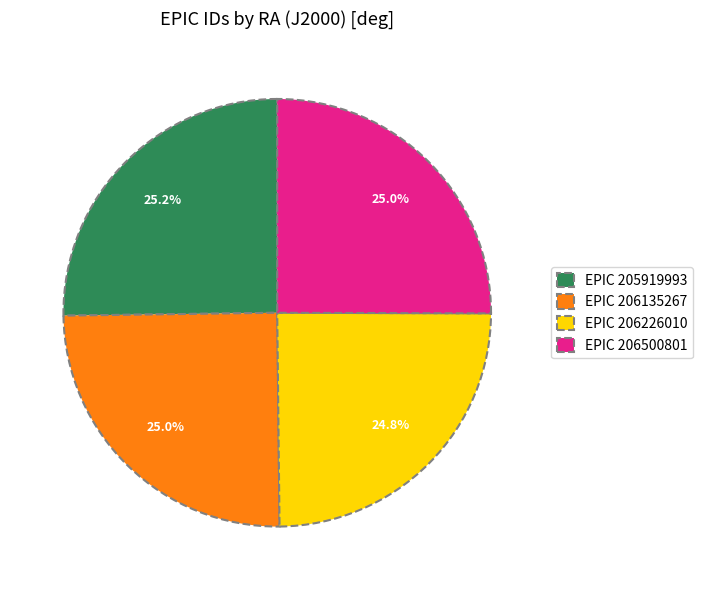

What is the ratio of the value at EPIC 206226010 to the value at EPIC 206500801?

1.0